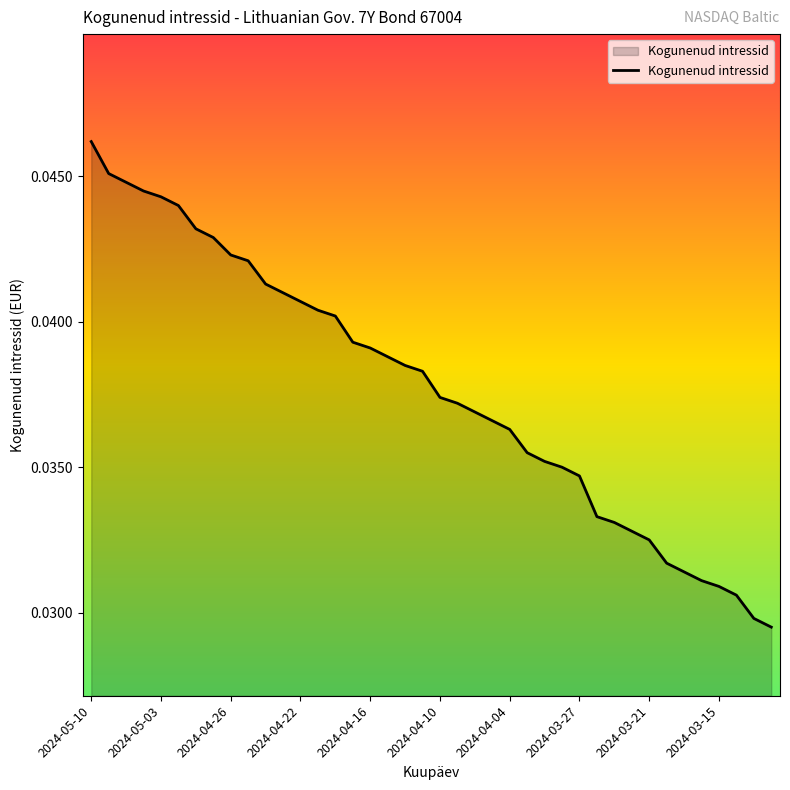

The chart shows a value of 0.1 at 2024-05-03. True or false?

False